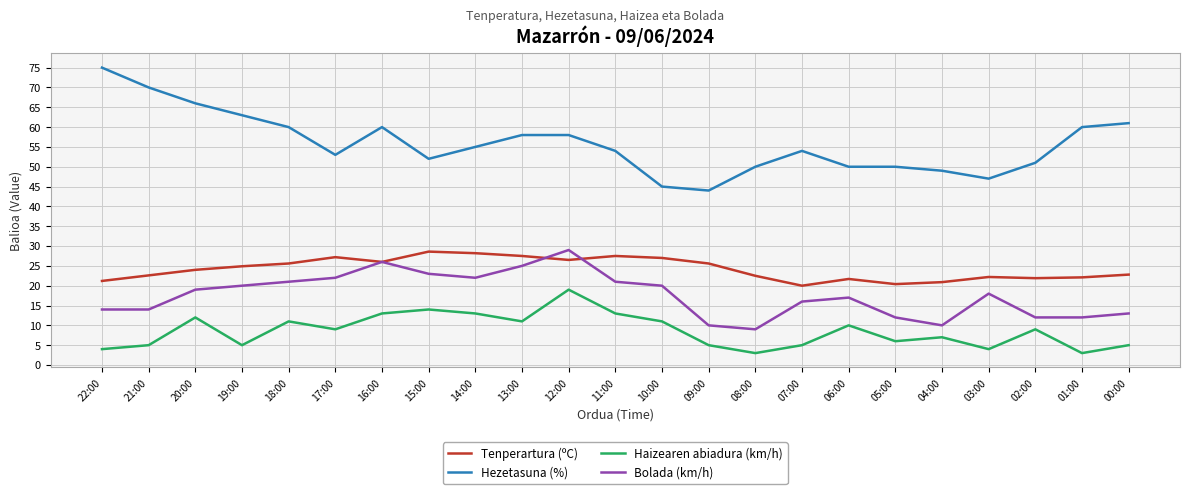

Is the value of Bolada (km/h) at 01:00 greater than the value of Hezetasuna (%) at 06:00?

No